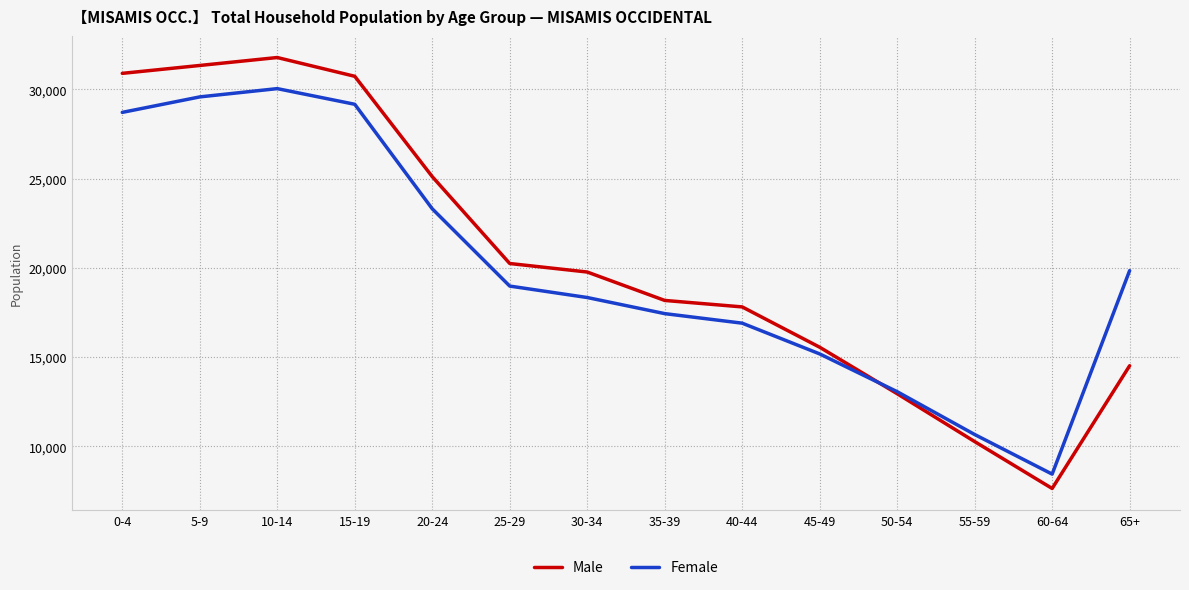

Reading left to right, extract all data points from this chart.

Male: 30891	31333	31778	30726	25107	20240	19763	18172	17809	15551	12947	10266	7639	14514
Female: 28705	29572	30036	29159	23305	18976	18335	17433	16898	15177	13061	10662	8443	19842